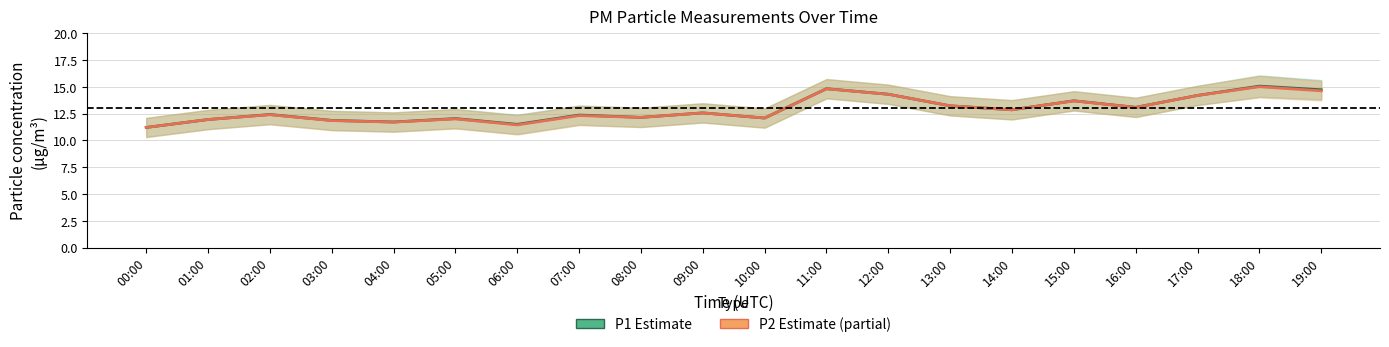

How many data points in P2 (Partial estimate) are less than 12?

5